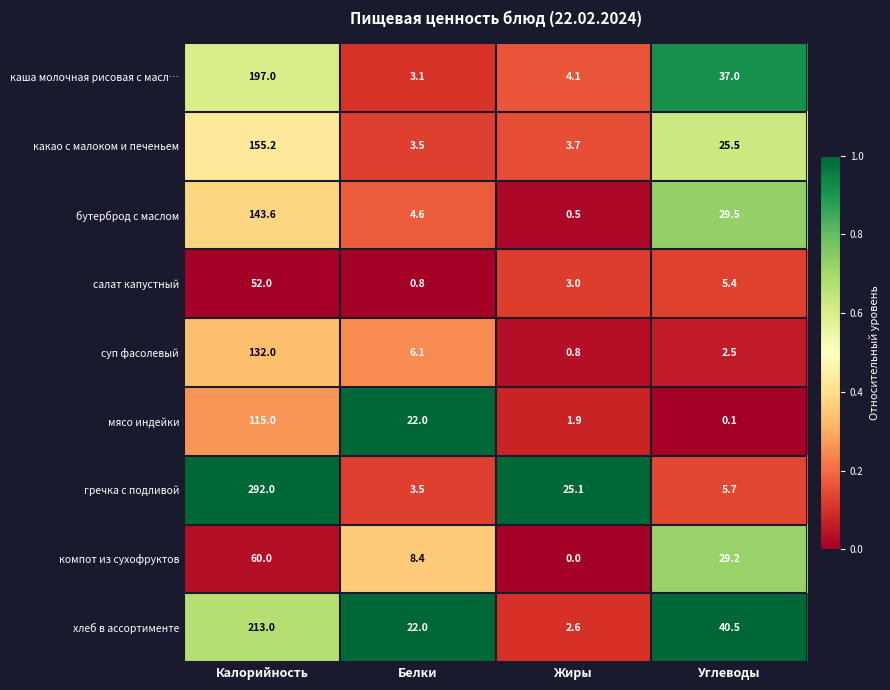

Between Белки and Углеводы, which series saw the biggest shift?

каша молочная рисовая с масл…